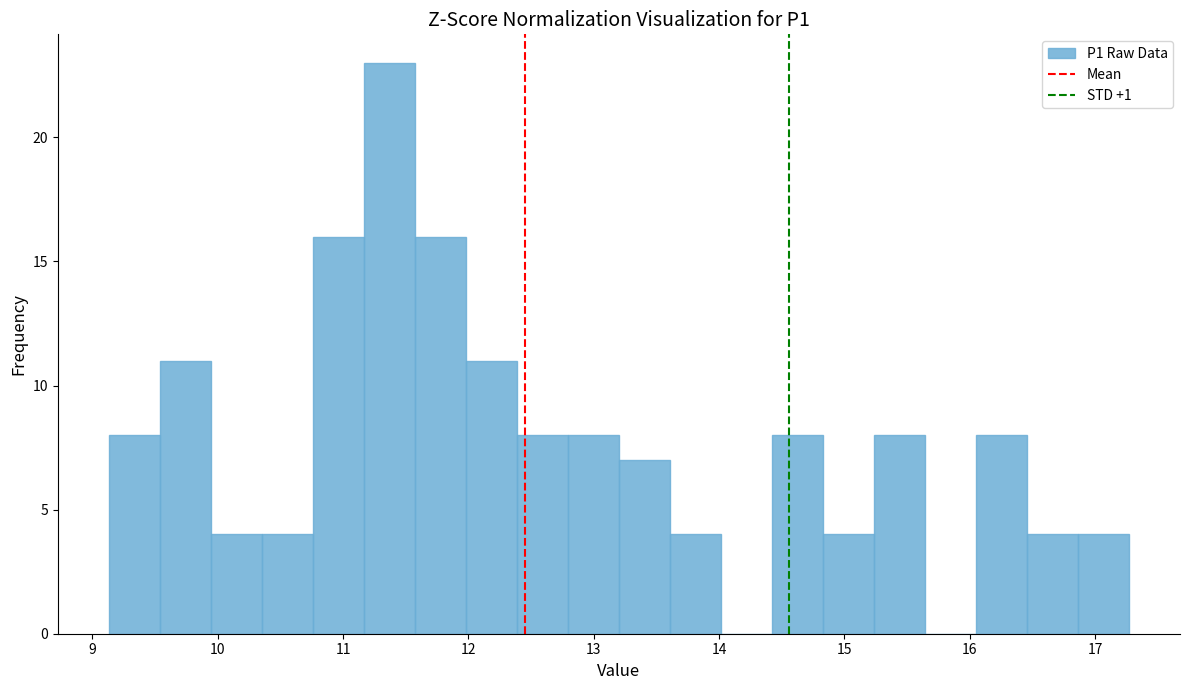

Over which range of the x-axis is the bar tallest?

11.2 to 11.6